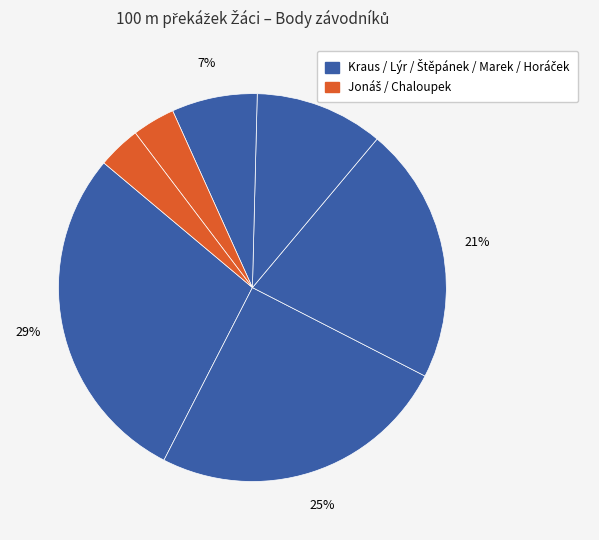

How many slices are in this pie chart?

7